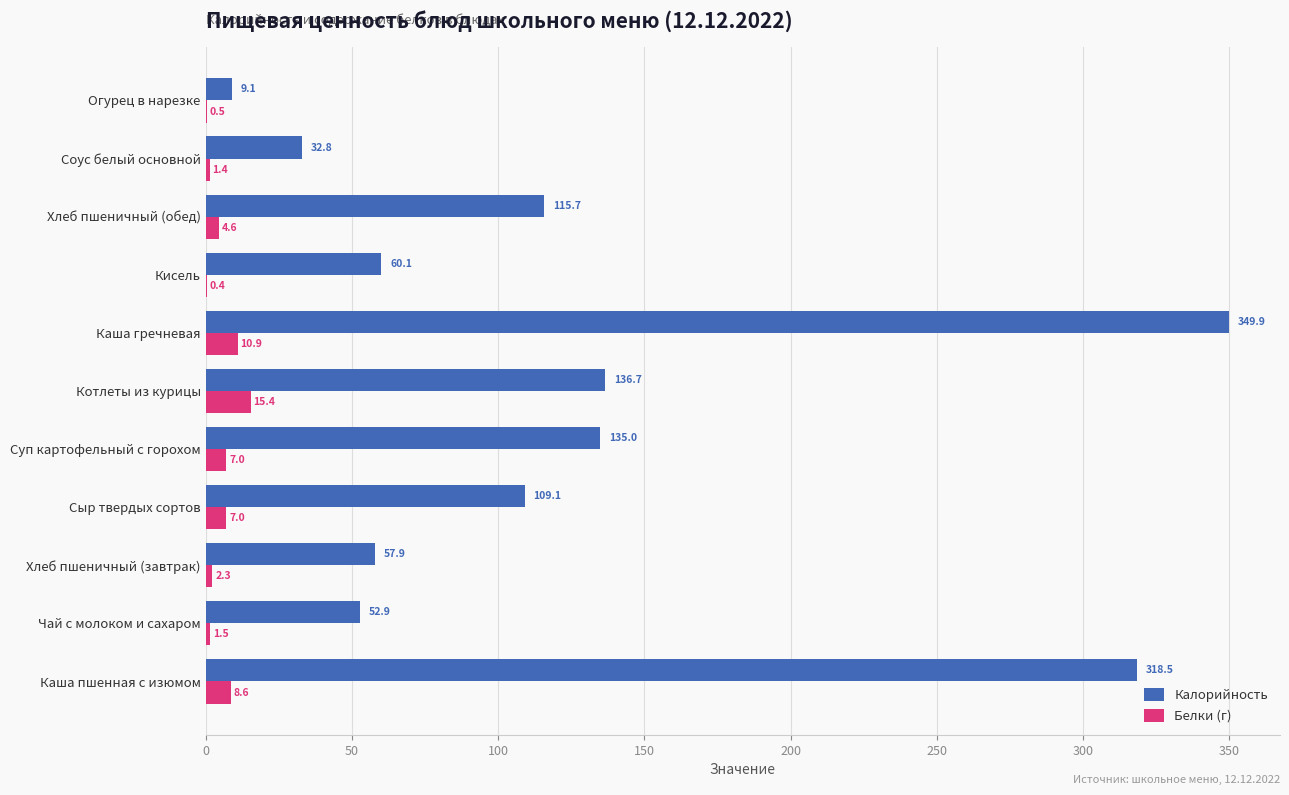

What is the average value of the Белки (г) series?

5.4